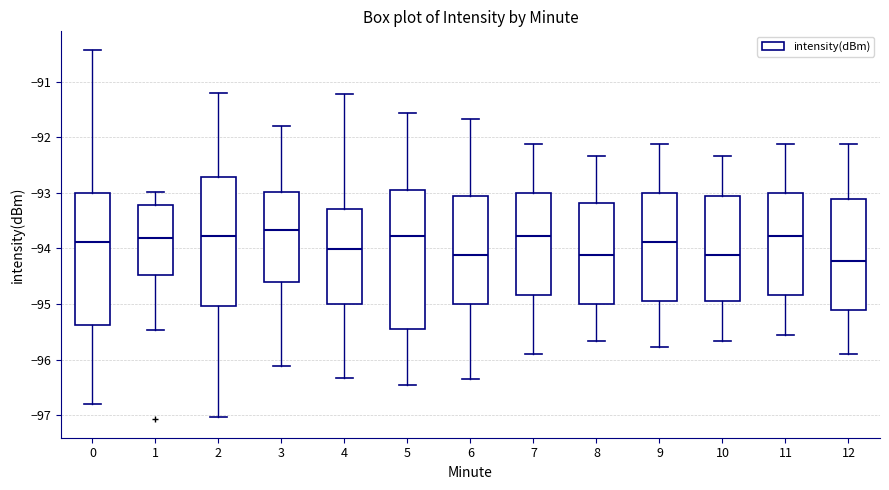

Which box's median line is the highest?

3